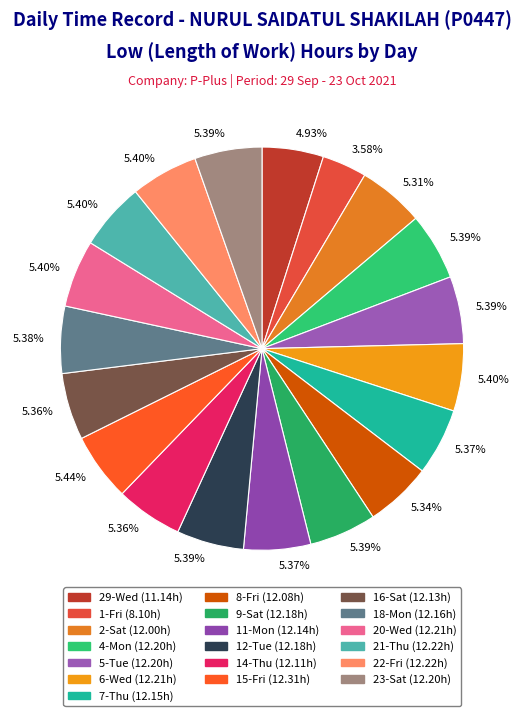

How many segments does this pie chart have?

19